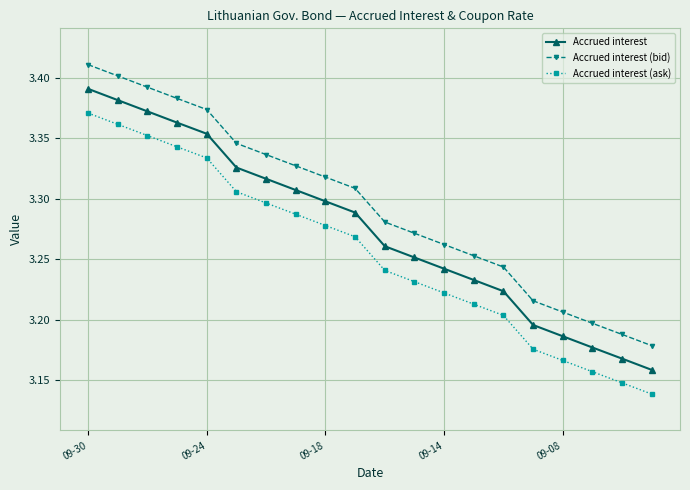

How many Accrued interest (ask) values are between 3 and 4?

20